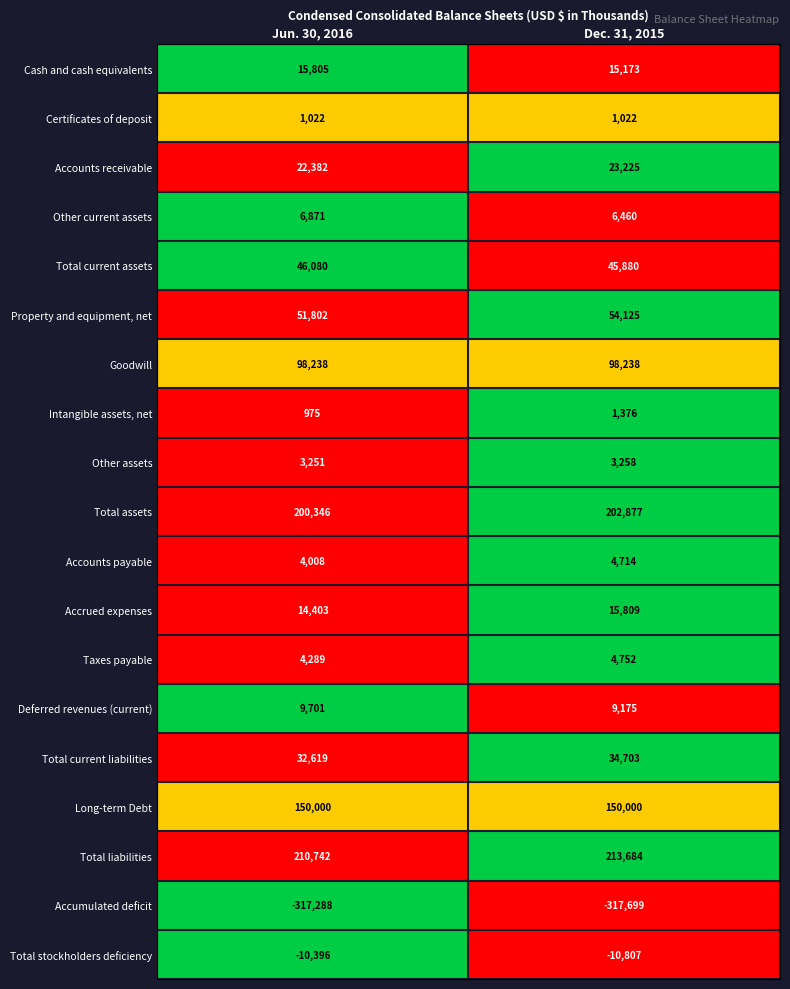

What is the approximate value of Accounts payable at Jun. 30, 2016?

4008